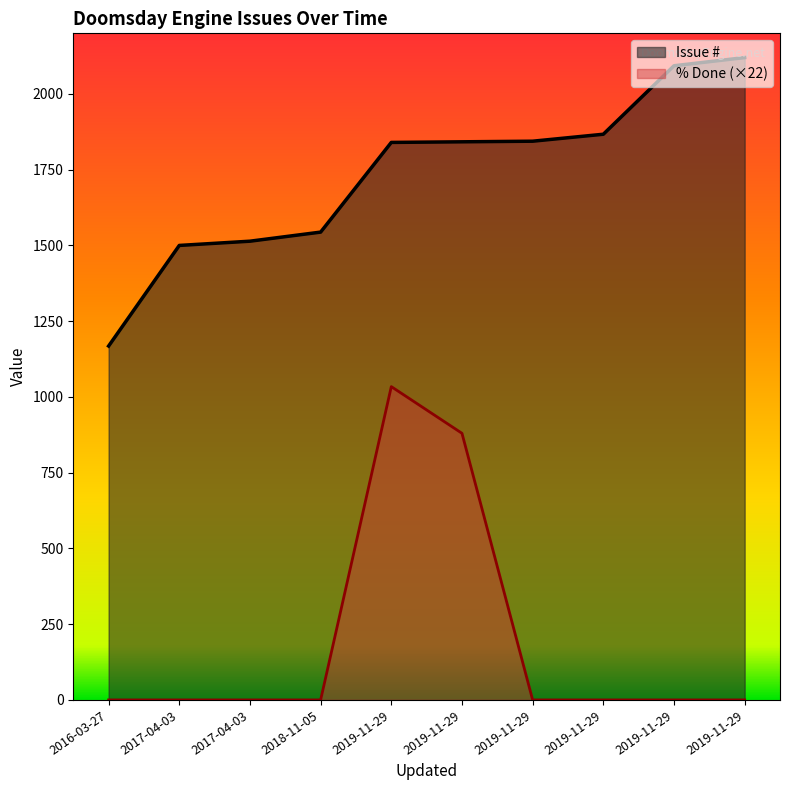

What are all the series names shown in the legend?

Issue #, % Done (×22)